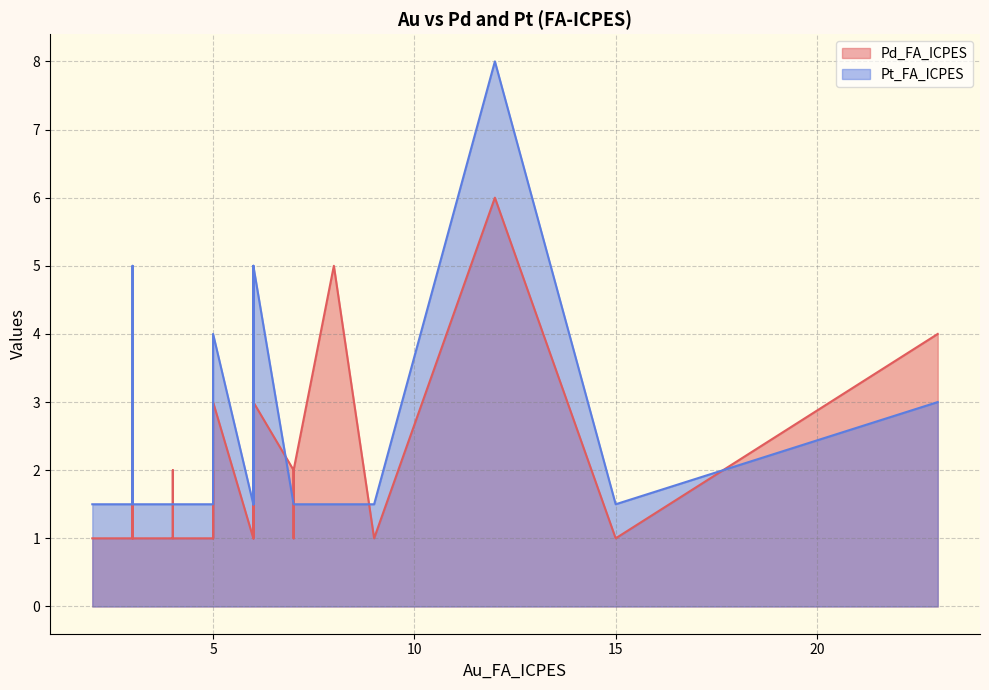

Which series has the largest total across all categories?

Pt_FA_ICPES